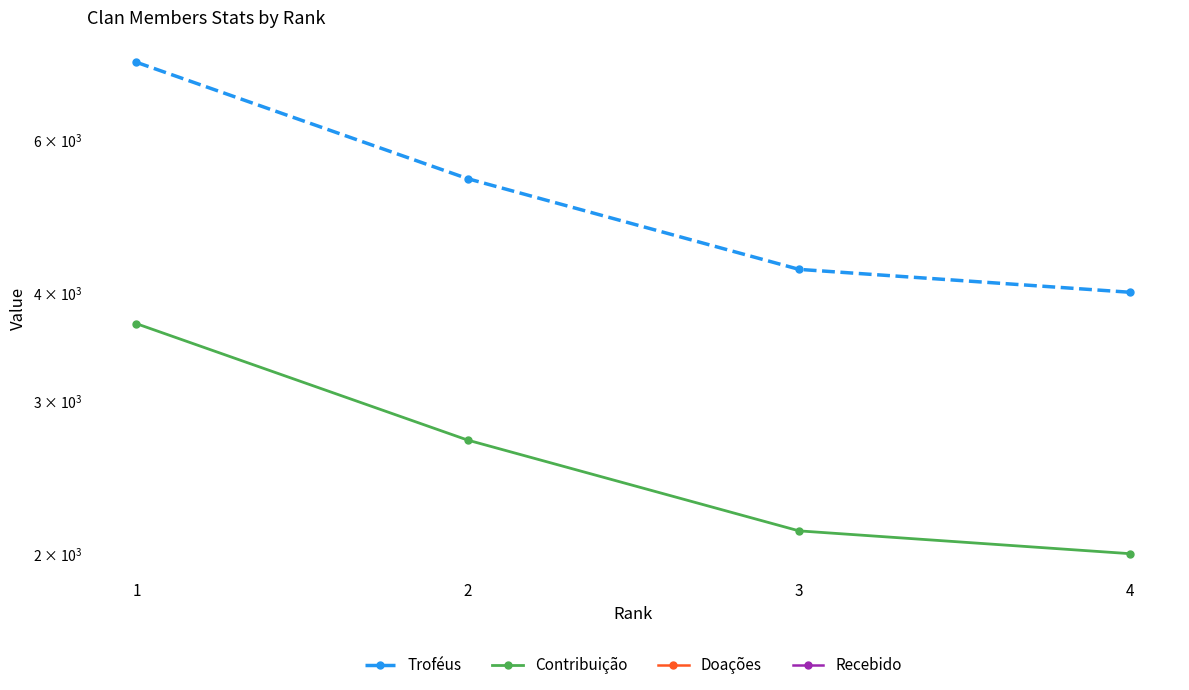

Does the chart have visible grid lines?

Yes